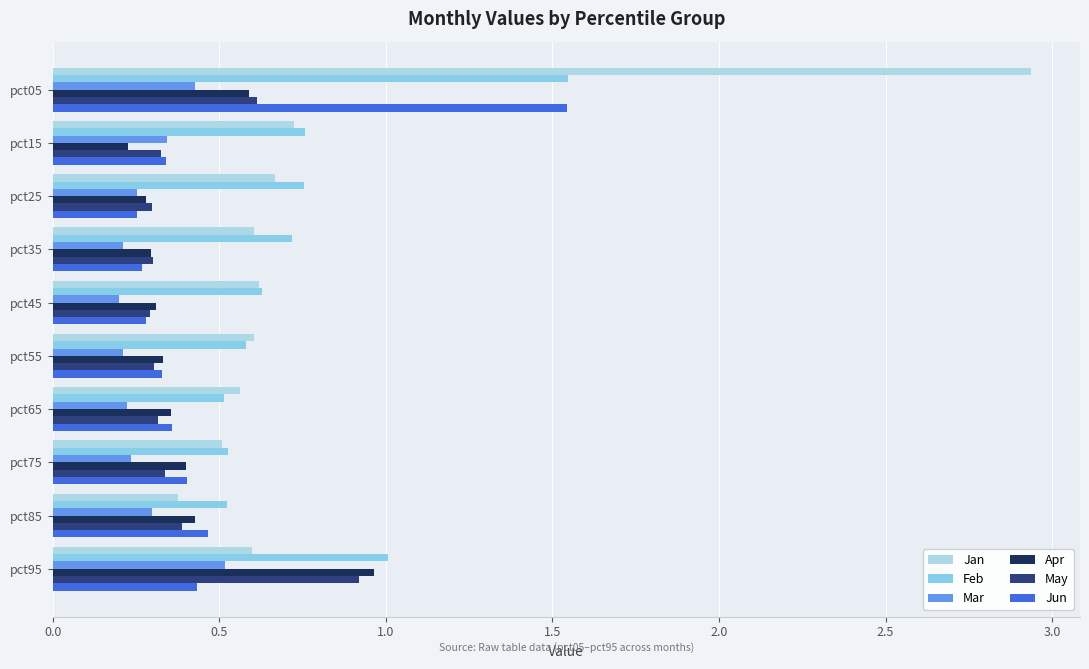

Rank the series by their maximum value, from highest to lowest.

Jan, Feb, Jun, Apr, May, Mar